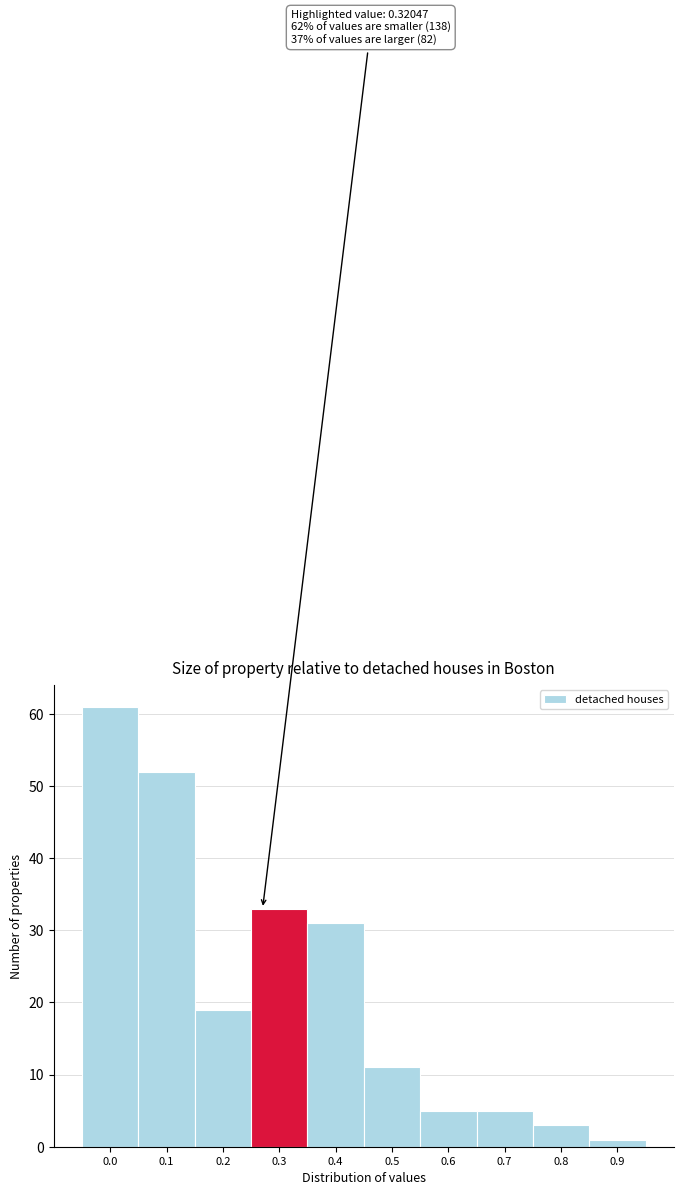

Reading left to right, what are all the values shown in this chart?

0.0=61	0.1=52	0.2=19	0.3=33	0.4=31	0.5=11	0.6=5	0.7=5	0.8=3	0.9=1